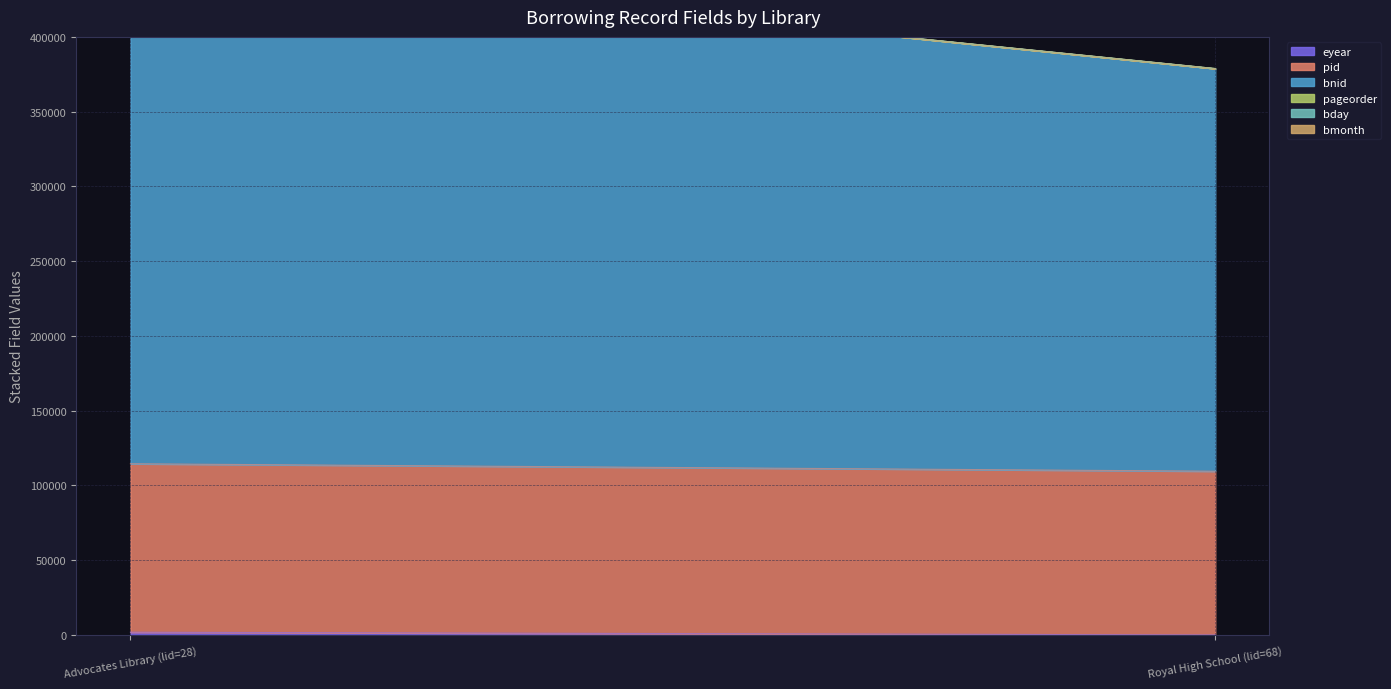

Is it true that bmonth equals 6 at Royal High School (lid=68)?

True